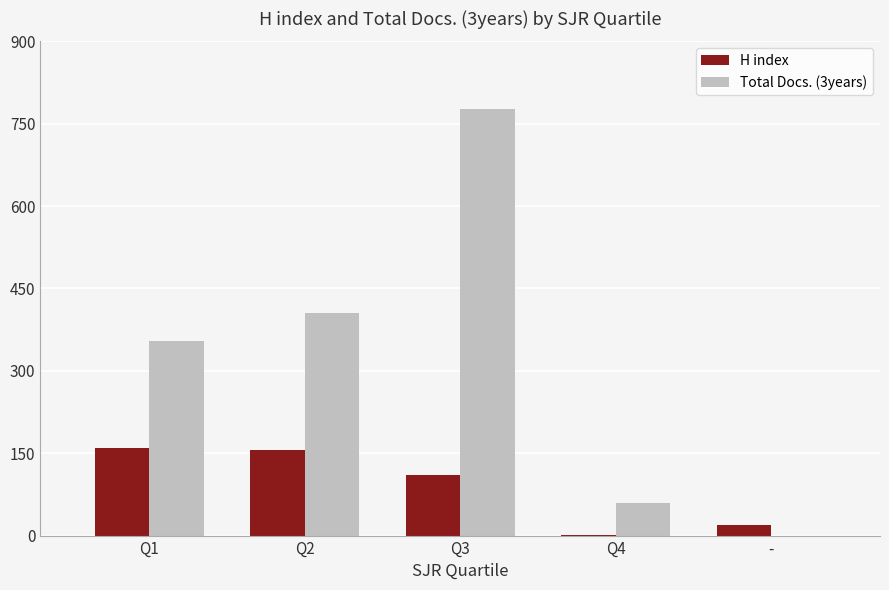

What are all the series names shown in the legend?

H index, Total Docs. (3years)